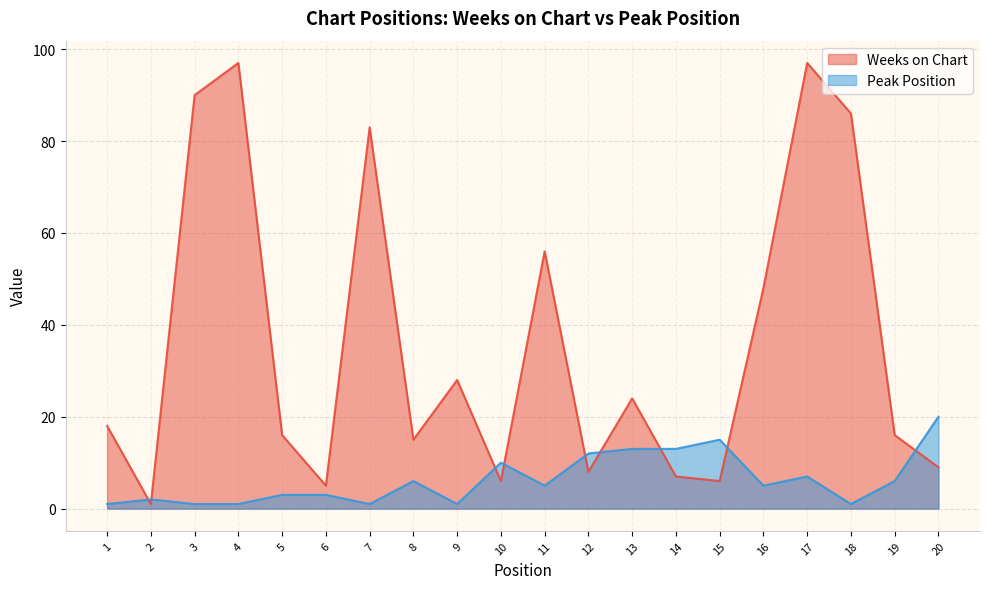

What is the difference between the Weeks on Chart values at 19 and 4?

81